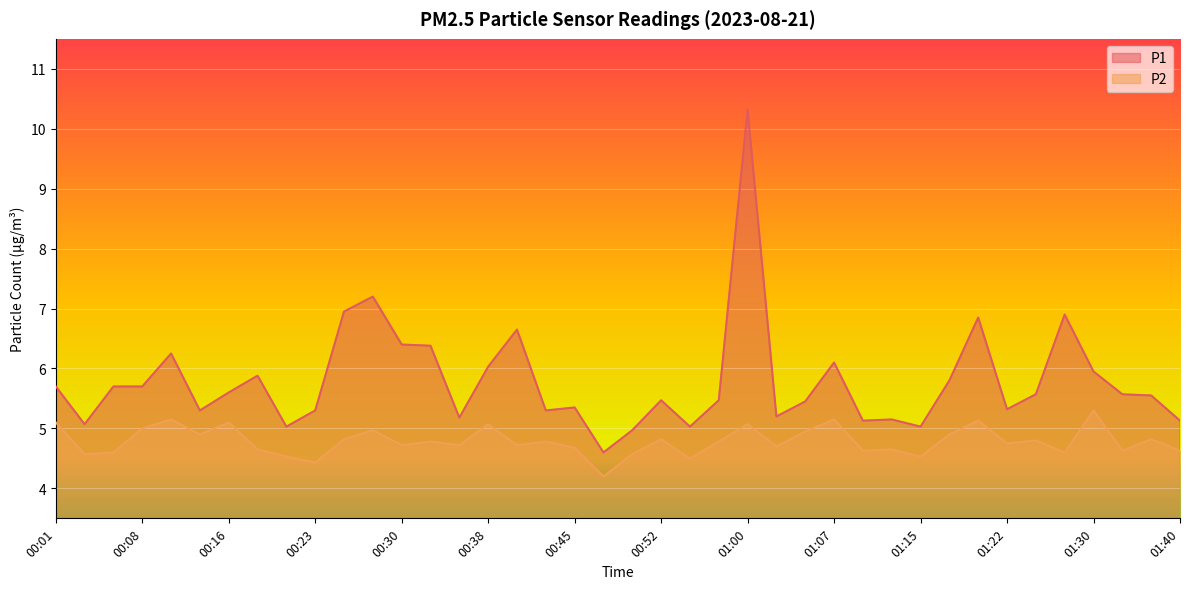

At how many categories does at least one series exceed 8?

1